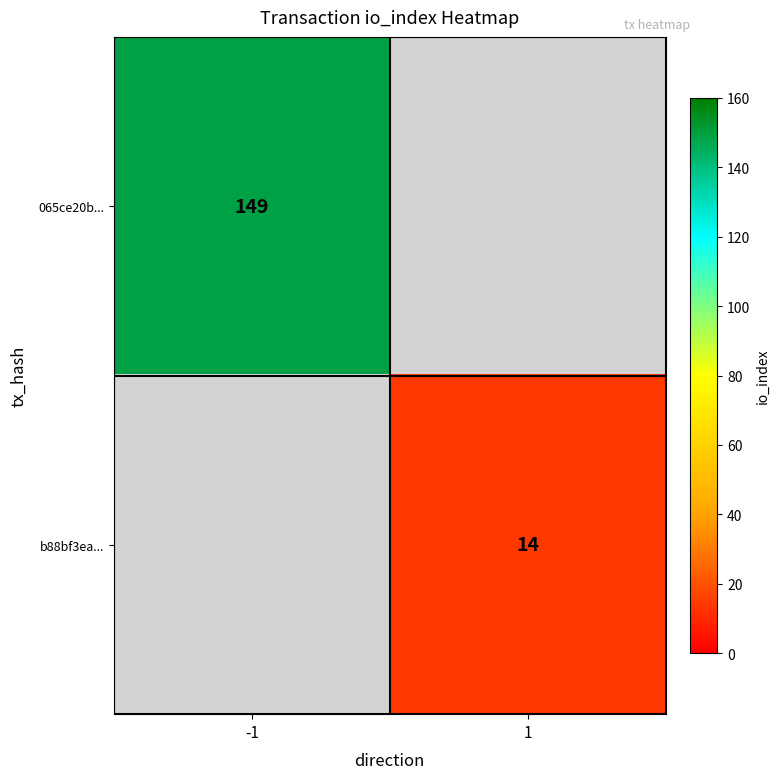

Is the value of 065ce20b... at -1 greater than the value of b88bf3ea... at 1?

Yes